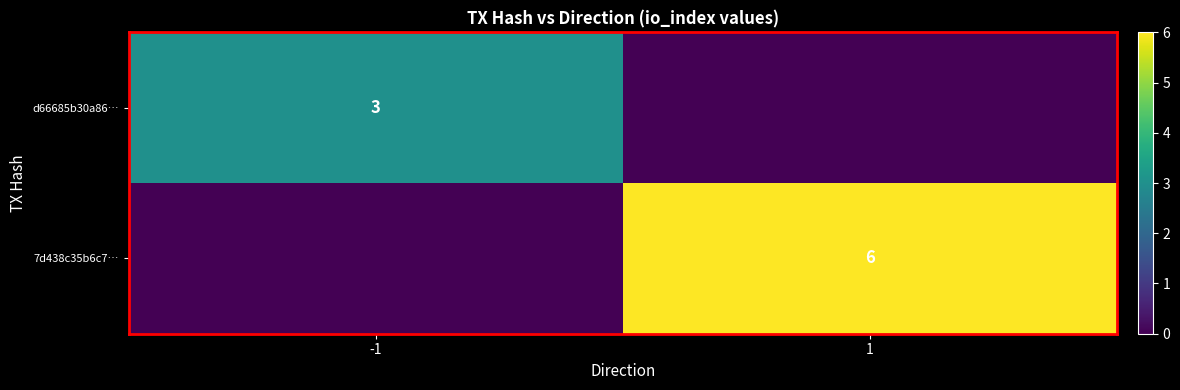

At how many categories does at least one series exceed 0?

2